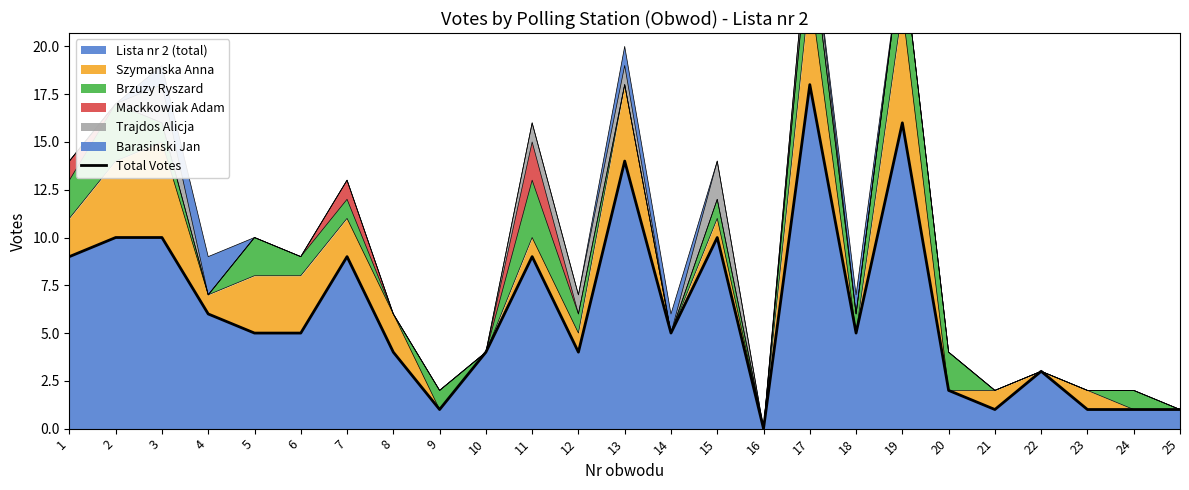

The value at 7 is 9. True or false?

True